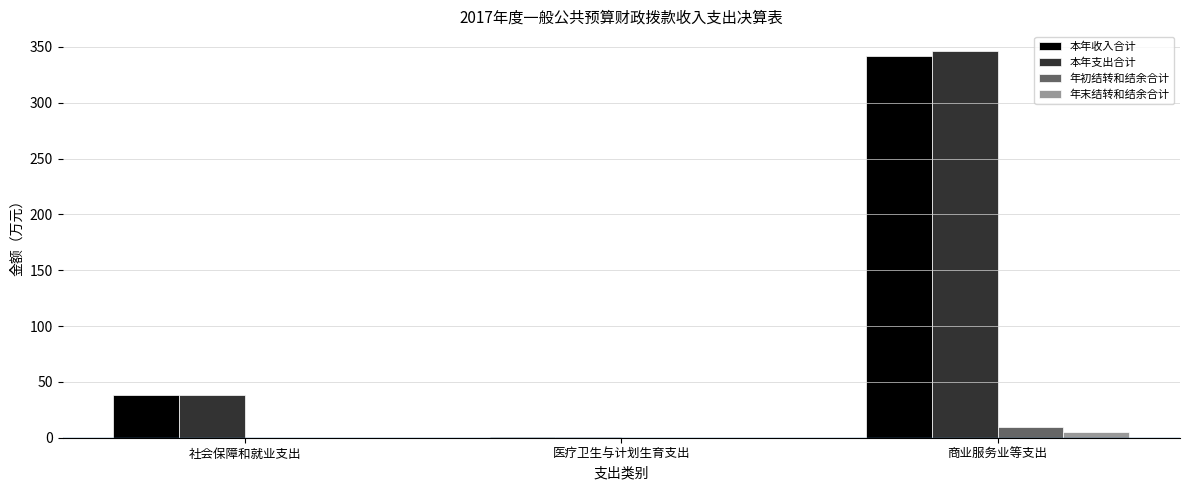

What is the spread (max minus min) of values at 医疗卫生与计划生育支出?

0.6